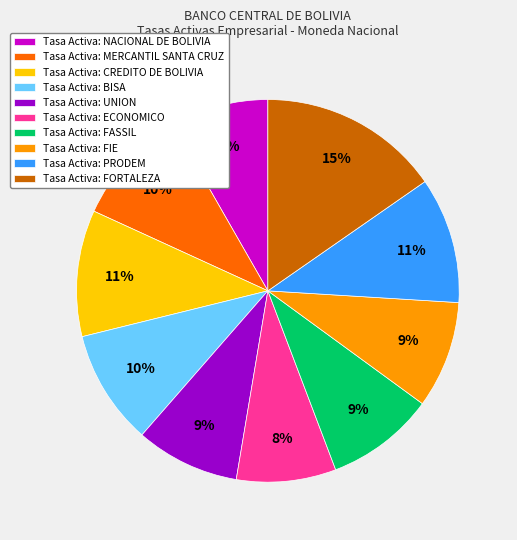

To the nearest percent, what portion does Tasa Activa: MERCANTIL SANTA CRUZ represent?

10%